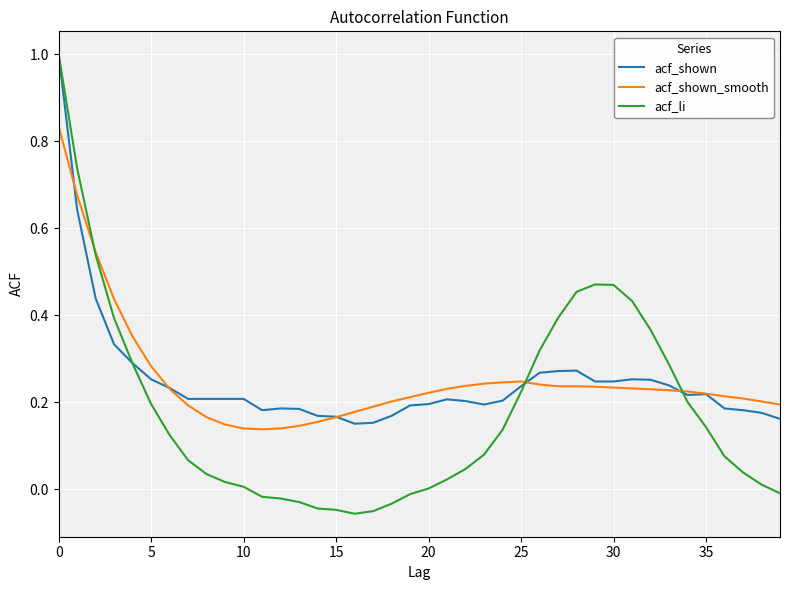

Is this an area chart (filled region under the line)?

No